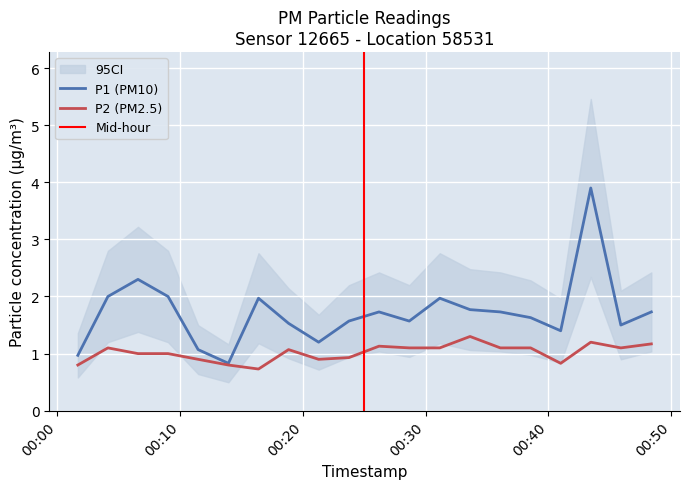

Reading right to left, extract all data points from this chart.

P1: 2023-04-01T00:48:23=1.7	2023-04-01T00:45:54=1.5	2023-04-01T00:43:27=3.9	2023-04-01T00:41:00=1.4	2023-04-01T00:38:33=1.6	2023-04-01T00:36:05=1.7	2023-04-01T00:33:37=1.8	2023-04-01T00:31:09=2.0	2023-04-01T00:28:40=1.6	2023-04-01T00:26:12=1.7	2023-04-01T00:23:45=1.6	2023-04-01T00:21:17=1.2	2023-04-01T00:18:50=1.5	2023-04-01T00:16:23=2.0	2023-04-01T00:13:56=0.8	2023-04-01T00:11:28=1.1	2023-04-01T00:09:01=2.0	2023-04-01T00:06:34=2.3	2023-04-01T00:04:07=2.0	2023-04-01T00:01:40=1.0
P2: 2023-04-01T00:48:23=1.2	2023-04-01T00:45:54=1.1	2023-04-01T00:43:27=1.2	2023-04-01T00:41:00=0.8	2023-04-01T00:38:33=1.1	2023-04-01T00:36:05=1.1	2023-04-01T00:33:37=1.3	2023-04-01T00:31:09=1.1	2023-04-01T00:28:40=1.1	2023-04-01T00:26:12=1.1	2023-04-01T00:23:45=0.9	2023-04-01T00:21:17=0.9	2023-04-01T00:18:50=1.1	2023-04-01T00:16:23=0.7	2023-04-01T00:13:56=0.8	2023-04-01T00:11:28=0.9	2023-04-01T00:09:01=1.0	2023-04-01T00:06:34=1.0	2023-04-01T00:04:07=1.1	2023-04-01T00:01:40=0.8